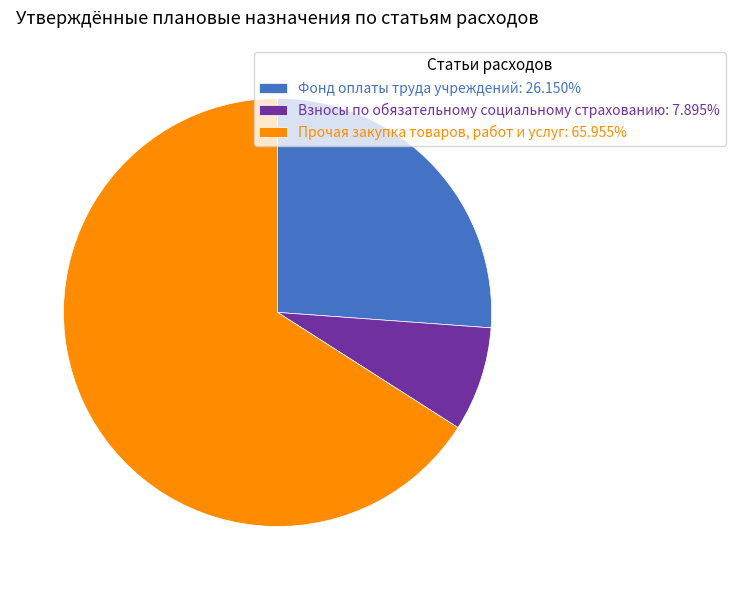

Which category has the biggest portion of the pie?

Прочая закупка товаров, работ и услуг